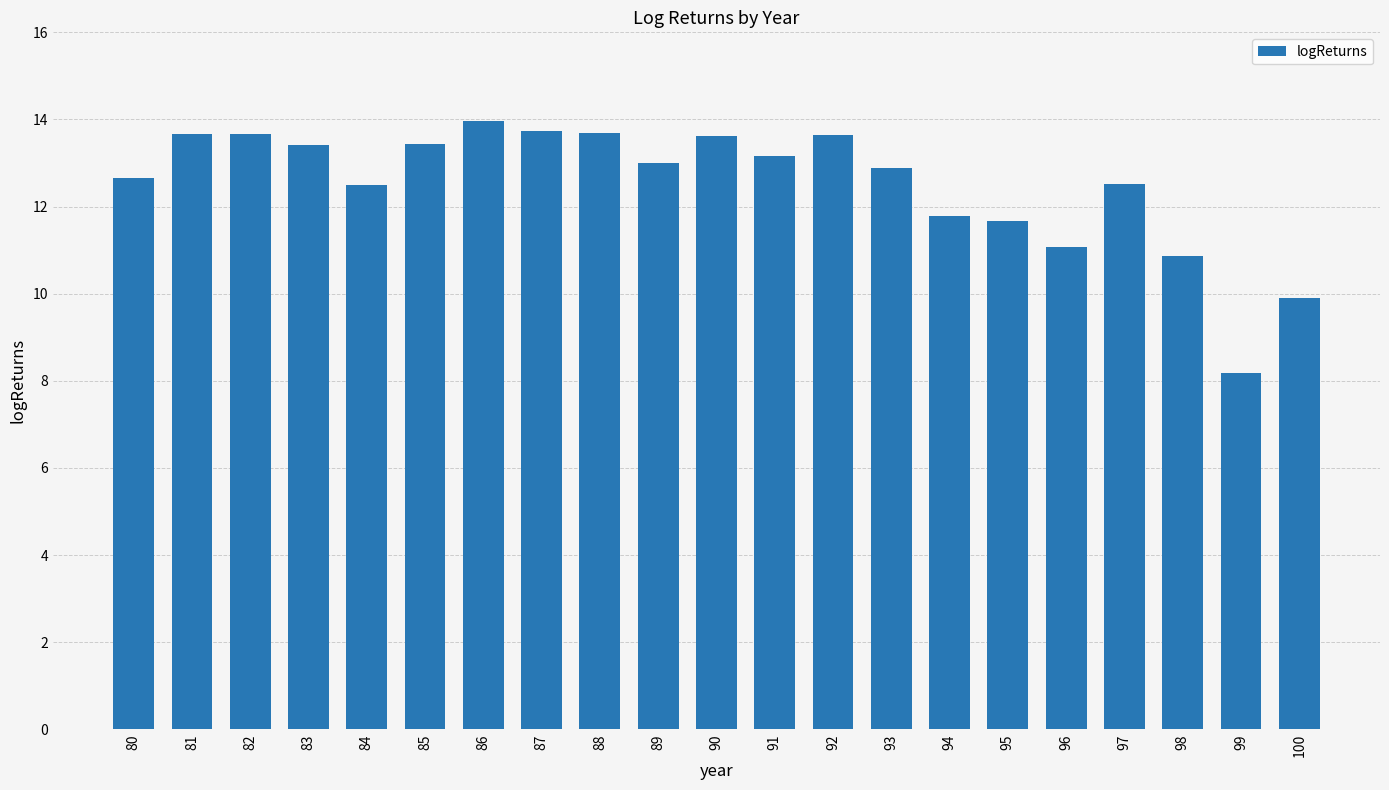

What is the smallest value displayed?

8.2